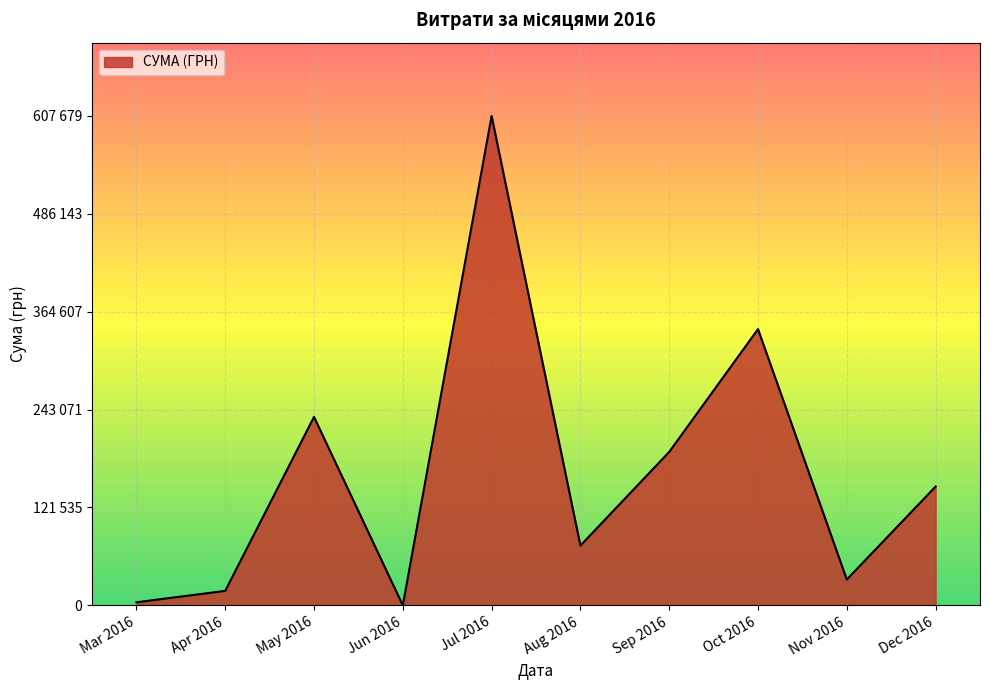

Does the chart display data point markers on the line(s)?

No